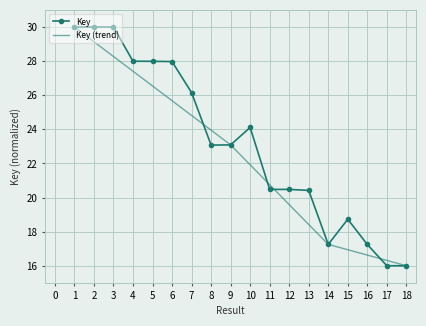

What is the sum of the Key values at 2 and 5?

58.0